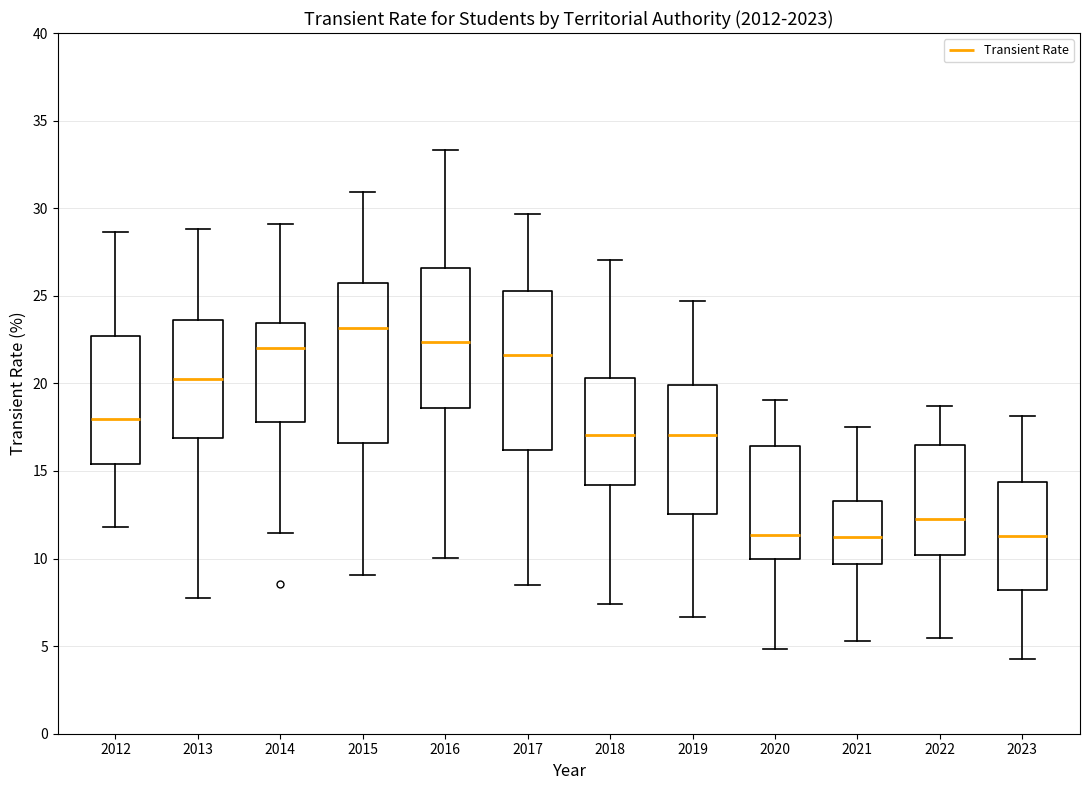

Where does the upper whisker of the box at x = 2020 end on the y-axis? The values are not printed on the chart, so give them approximately, as read against the axis.

19.0